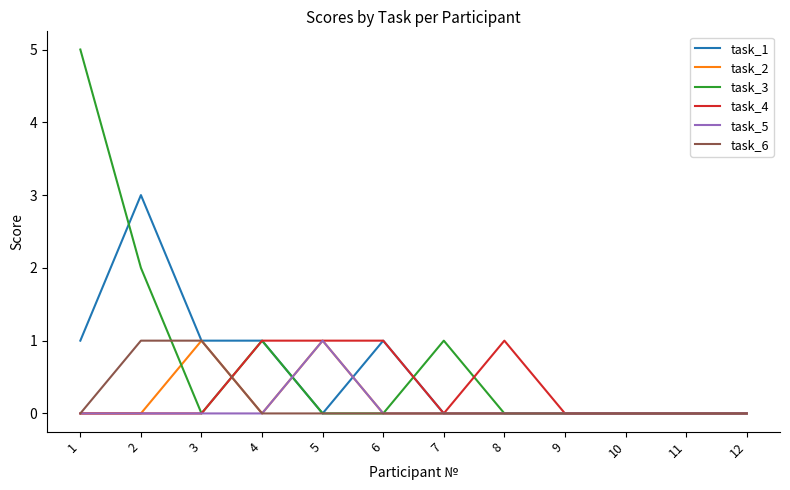

Count the task_1 values in the range 0 to 1.

11